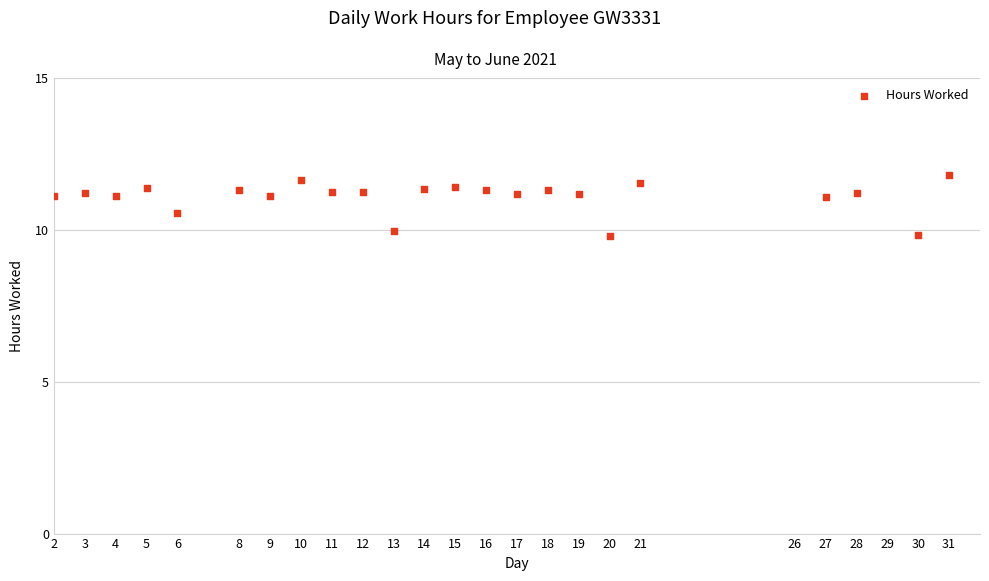

What is the range of Y values (max minus min)?

2.0